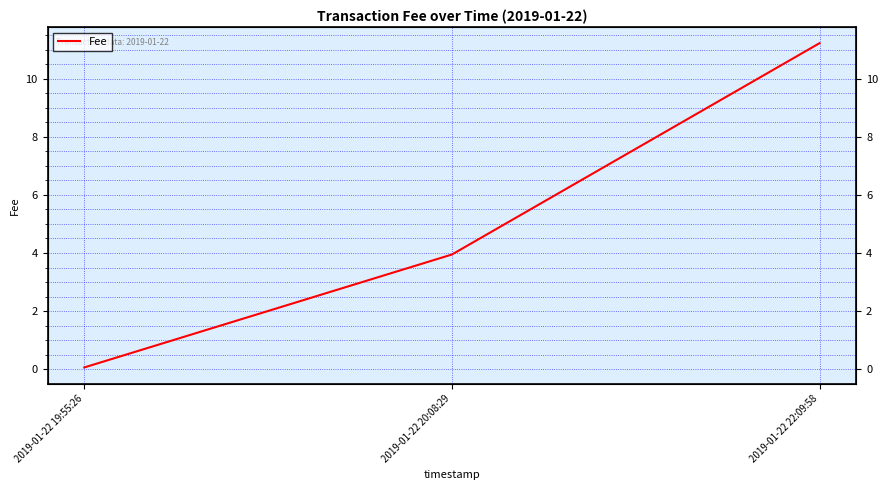

Reading left to right, what are all the values shown in this chart?

2019-01-22 19:55:26=0.1	2019-01-22 20:08:29=3.9	2019-01-22 22:09:58=11.2